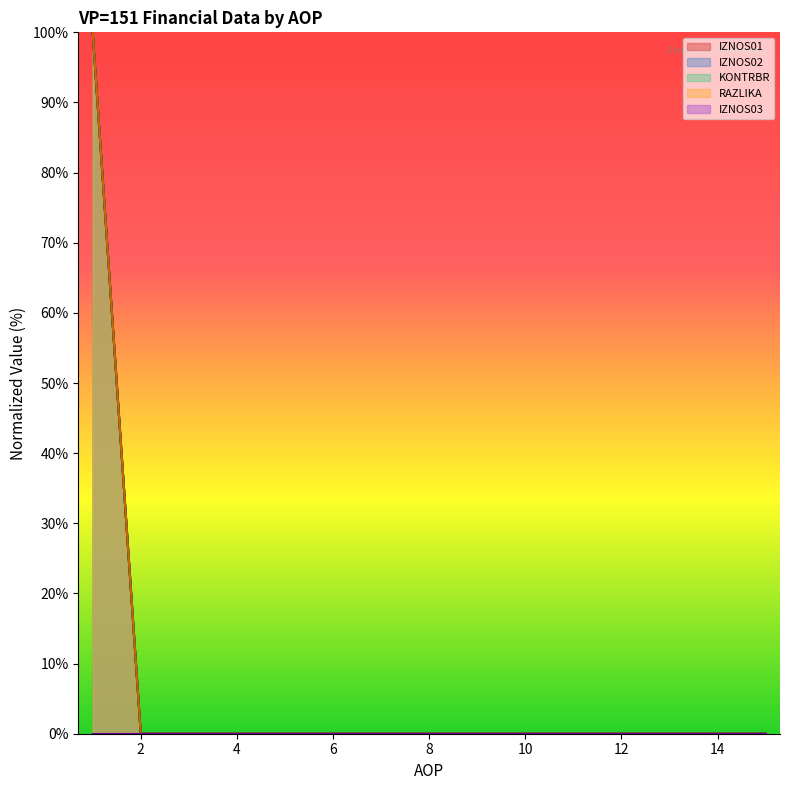

True or false: IZNOS02 and RAZLIKA intersect in this chart.

False